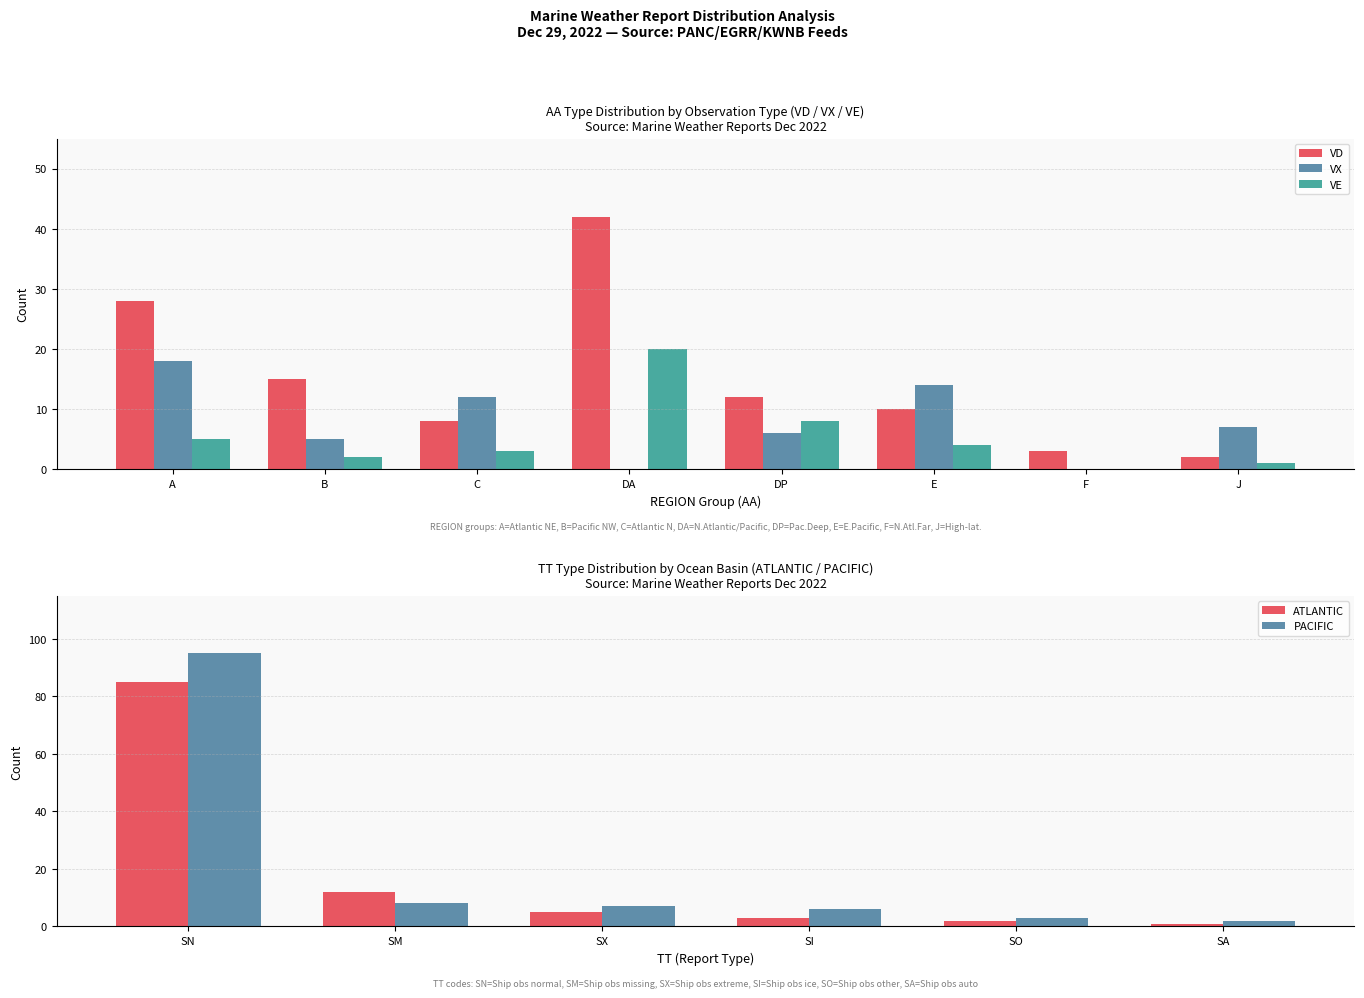

Between DP and A, which is larger?

A